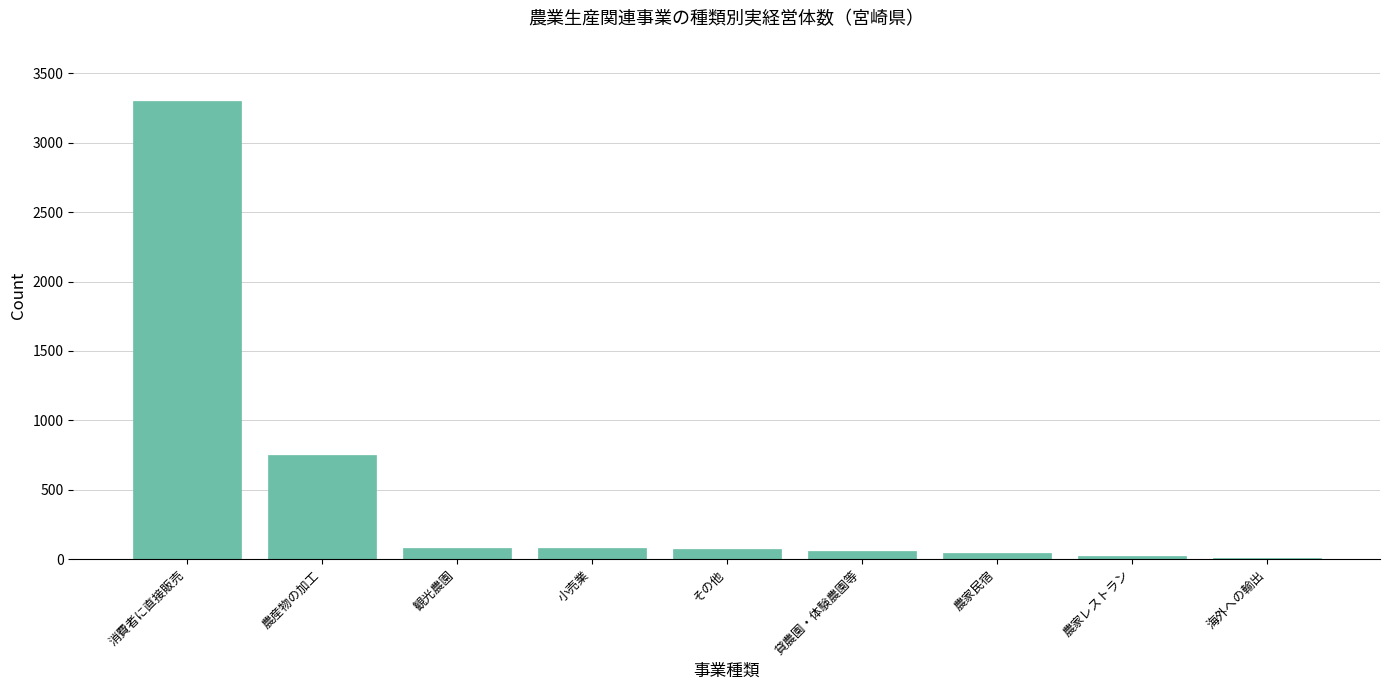

The value at 農産物の加工 is 1011. True or false?

False